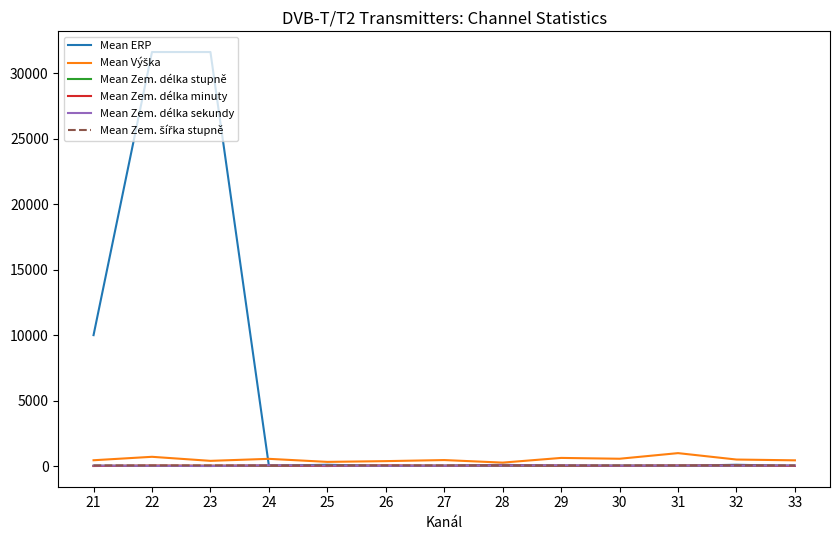

Which series has the largest total across all categories?

Mean ERP